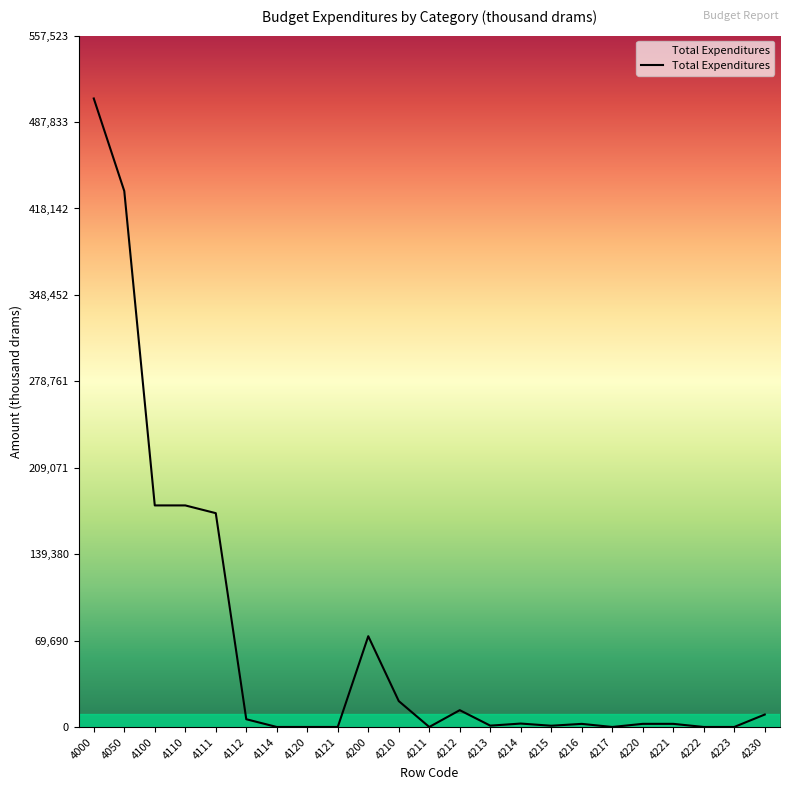

The value at 4223 is 275783.4. True or false?

False